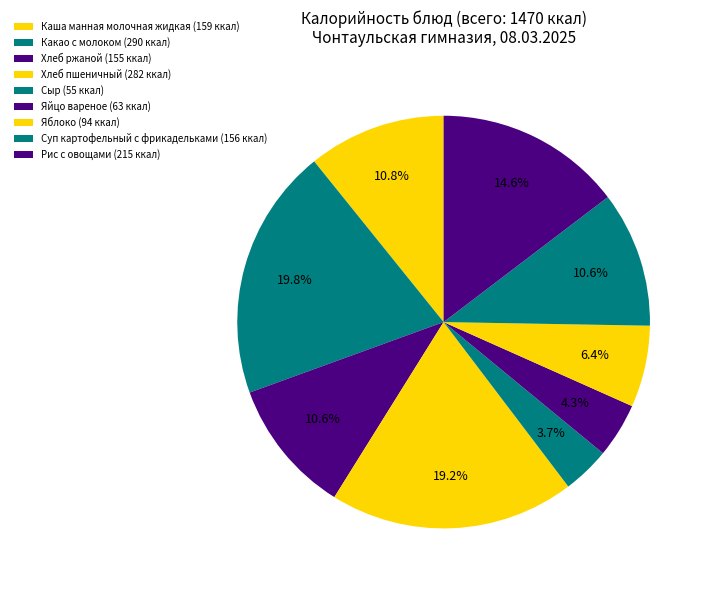

Count the number of slices in the pie.

9